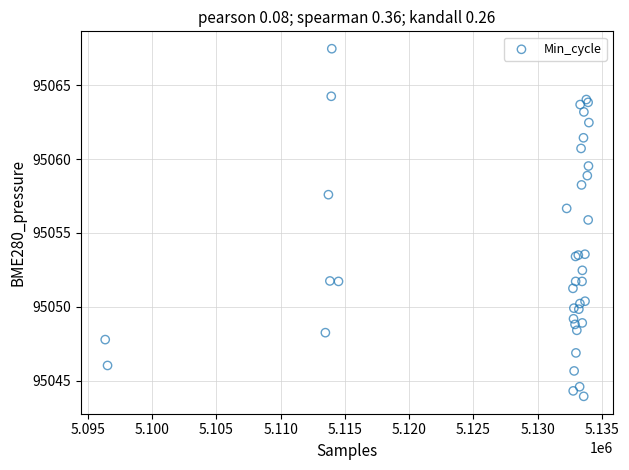

What Y value in the scatter plot is closest to 95055?

95055.9